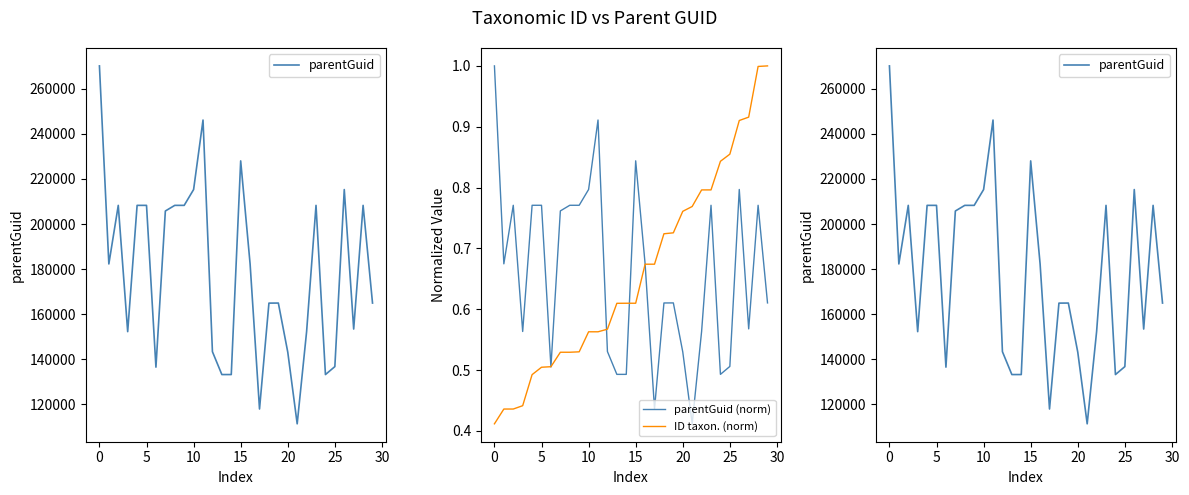

True or false: ID taxon. (norm) has a value of 0.4 at 15.

False